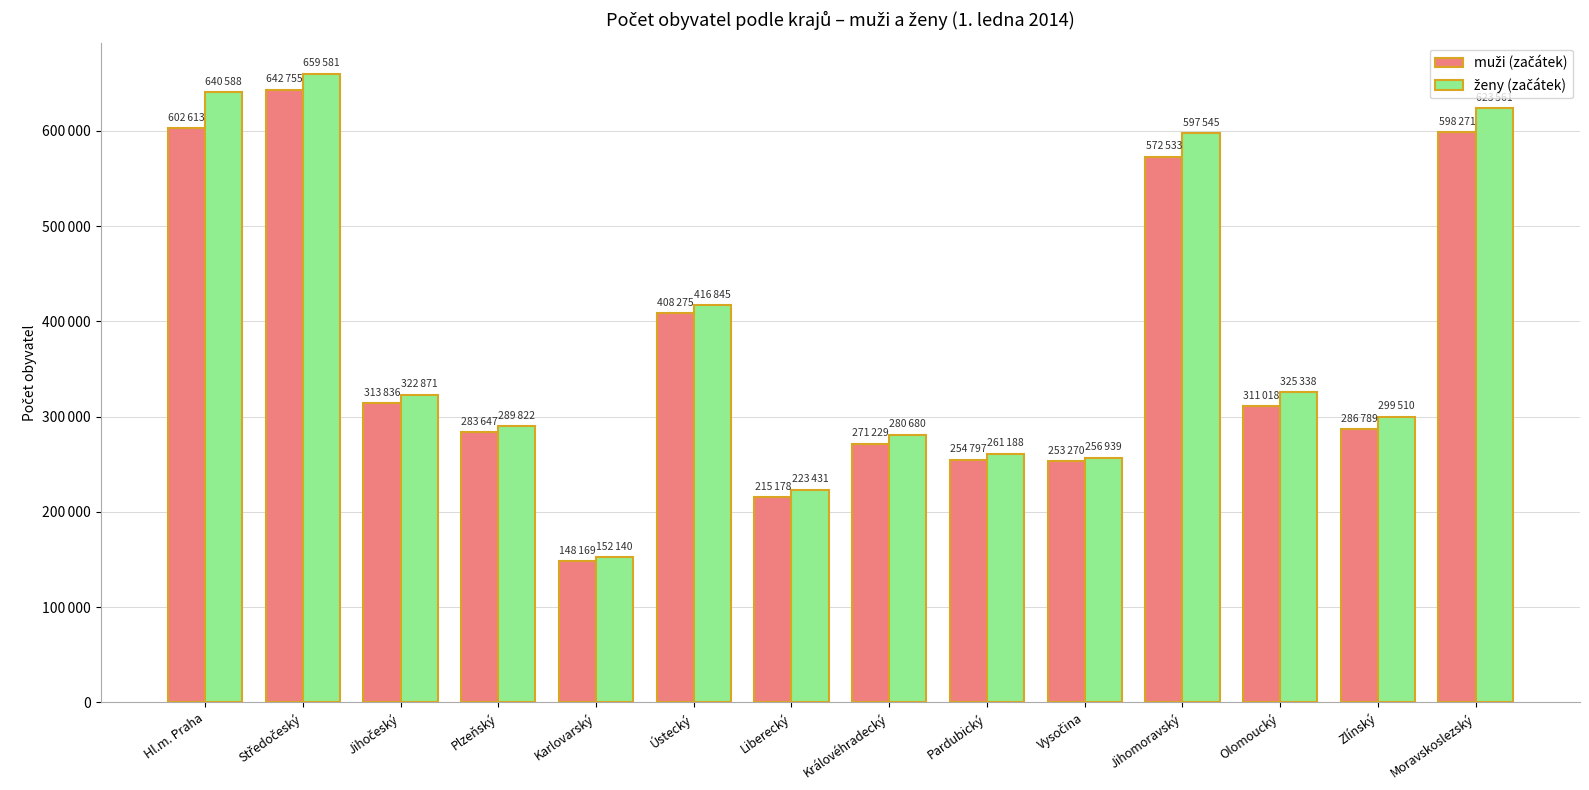

Reading left to right, transcribe all the data shown in this chart.

muži (začátek): 602613	642755	313836	283647	148169	408275	215178	271229	254797	253270	572533	311018	286789	598271
ženy (začátek): 640588	659581	322871	289822	152140	416845	223431	280680	261188	256939	597545	325338	299510	623561